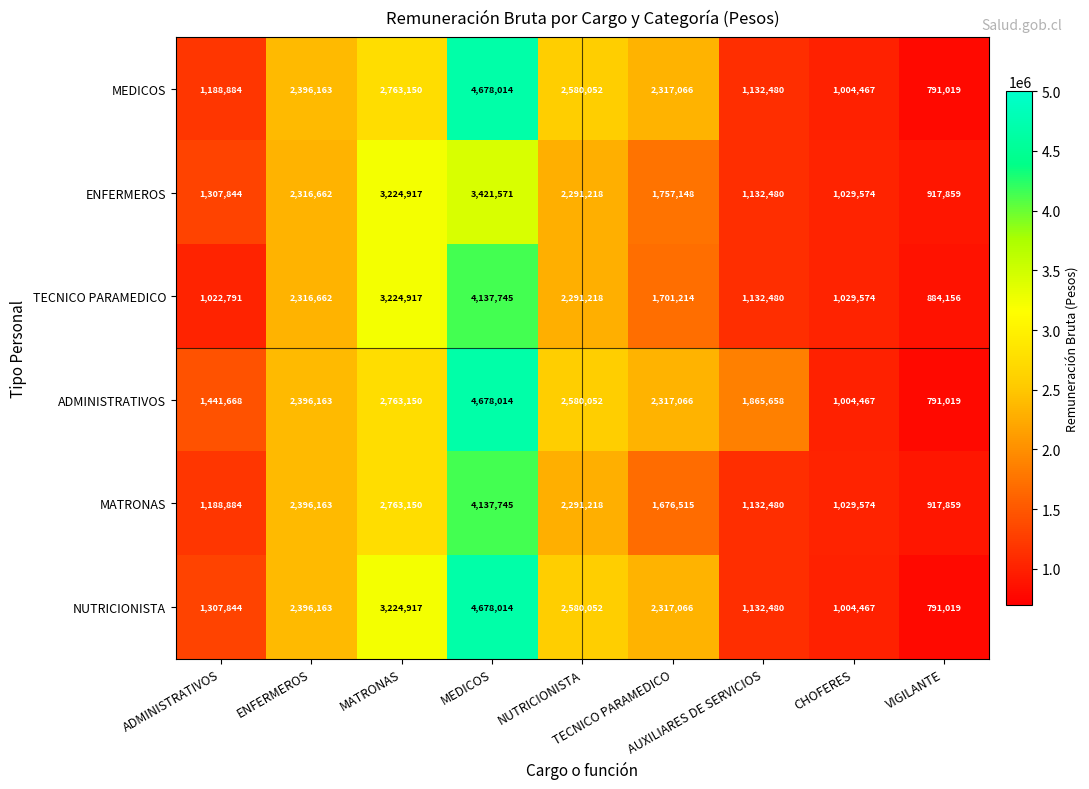

What is the smallest value displayed?

791019